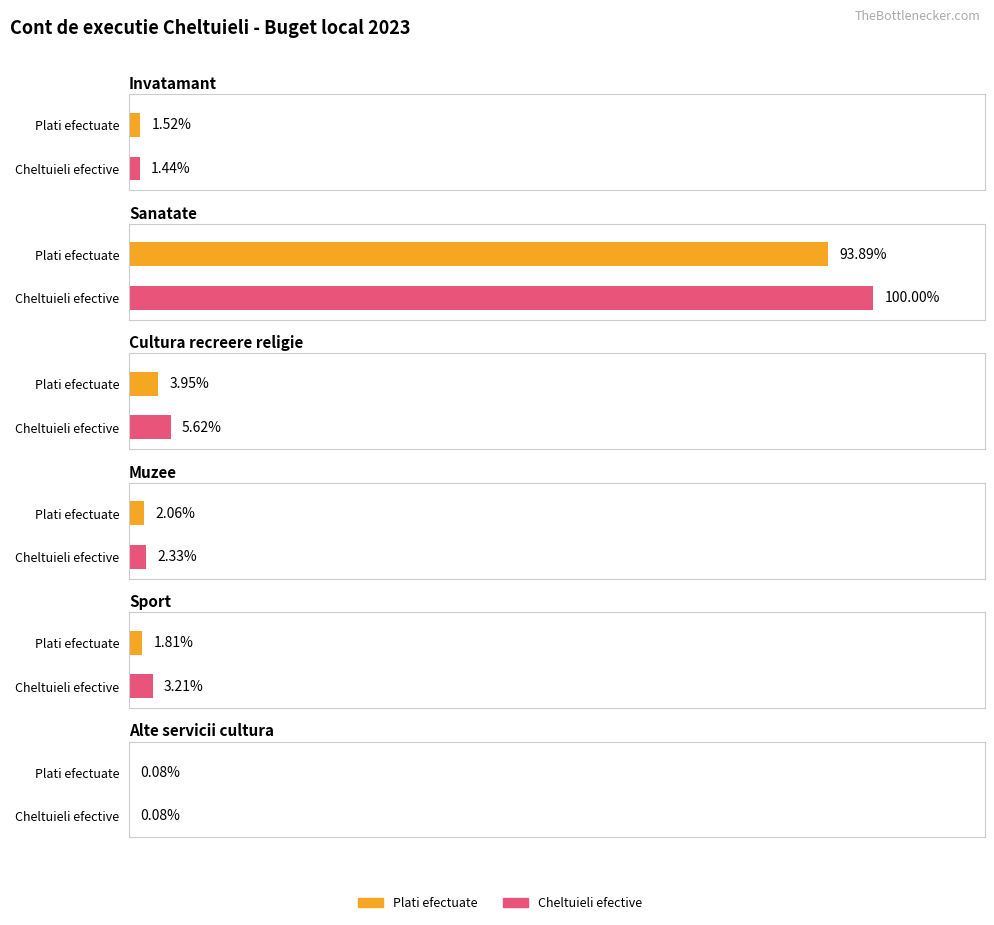

The value of Plati efectuate at Sanatate is 17075476. True or false?

False